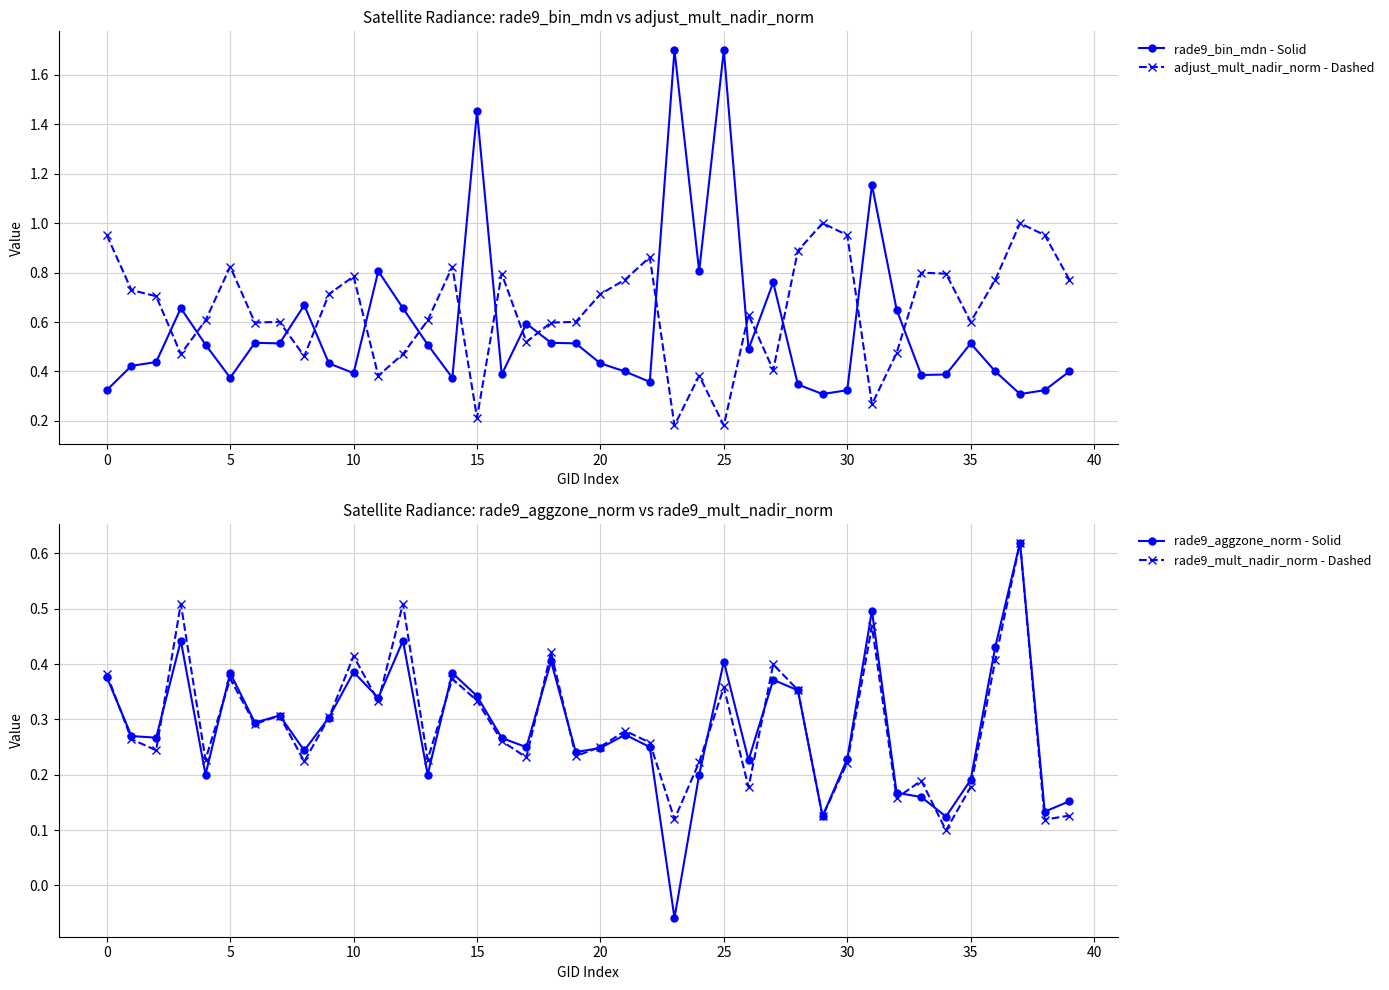

What is the average value of the rade9_mult_nadir_norm - Dashed series?

0.3